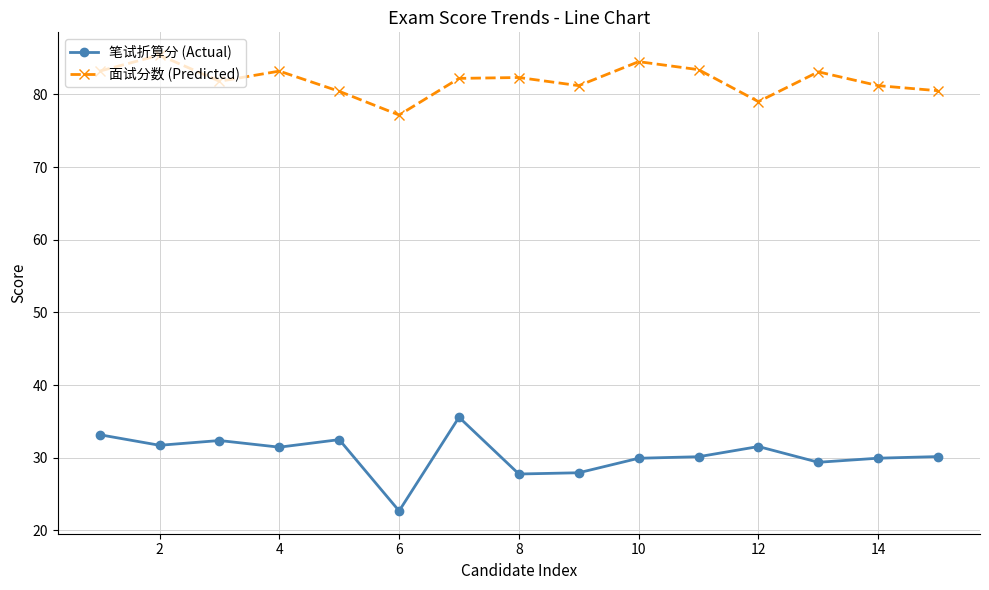

Rank the series by their average value, from highest to lowest.

面试分数 (Predicted), 笔试折算分 (Actual)